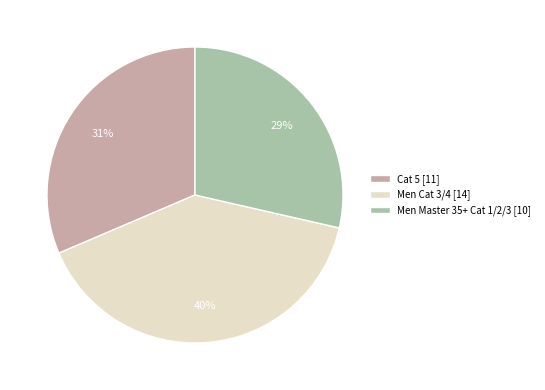

Does Men Cat 3/4 [14] account for over 50% of the chart?

No